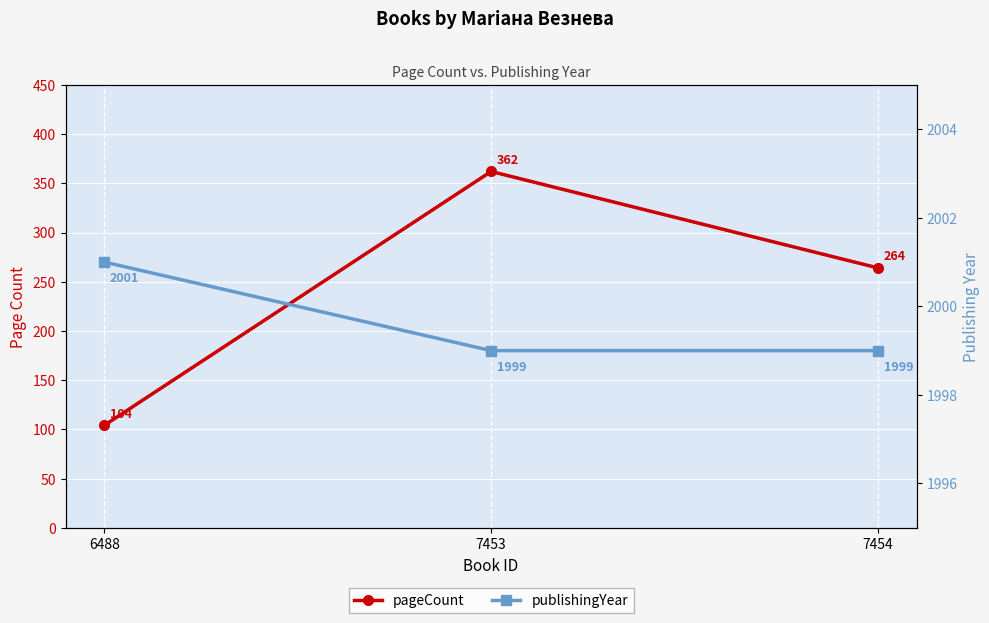

How many series are shown in this chart?

2